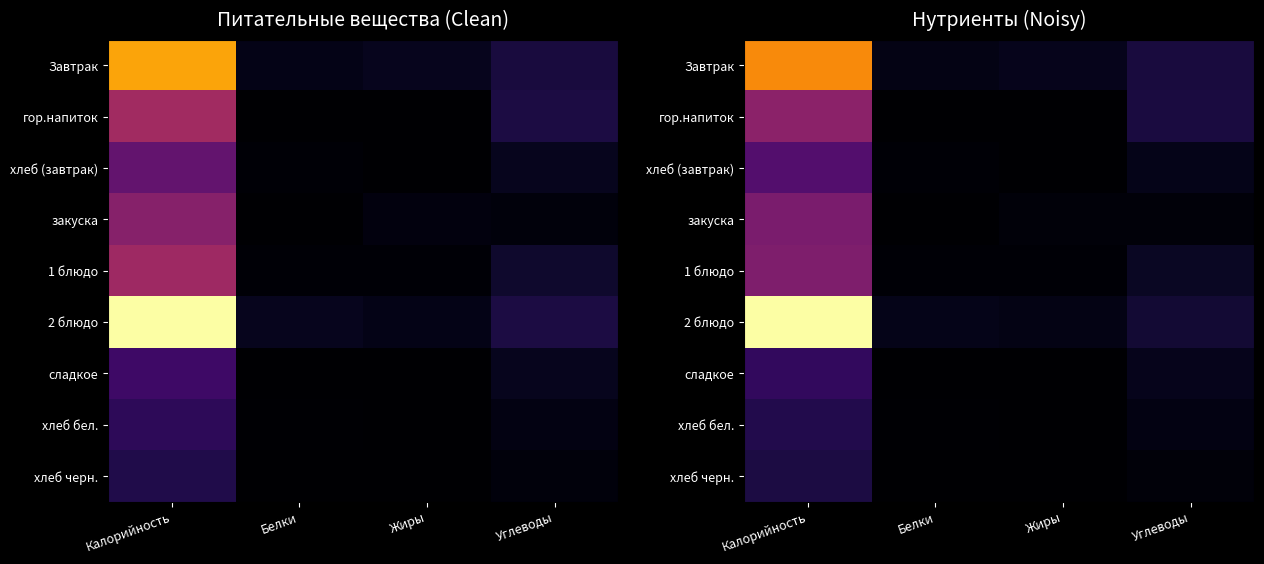

Which series has the widest spread of values?

2 блюдо